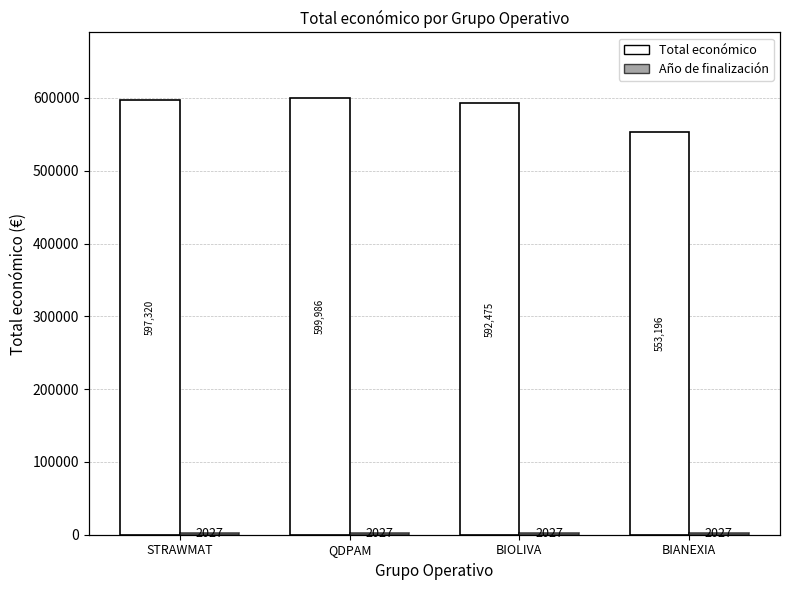

List the series in order of their peak value, highest first.

Año de inicio, Año de finalización